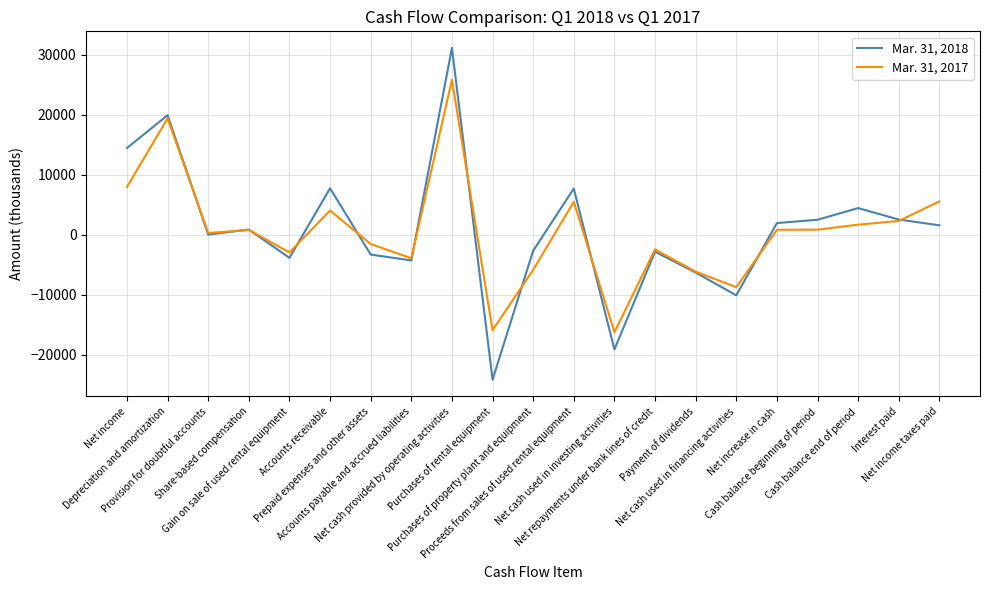

Rank the series by their maximum value, from lowest to highest.

Mar. 31, 2017, Mar. 31, 2018